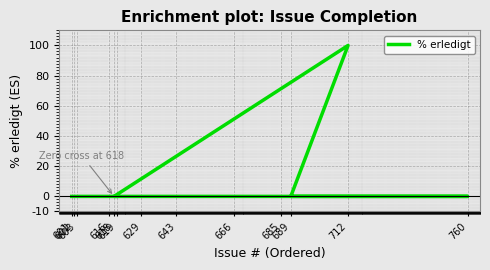

List the labels in order of value, largest first.

712, 619, 618, 689, 760, 685, 666, 643, 629, 616, 603, 602, 601